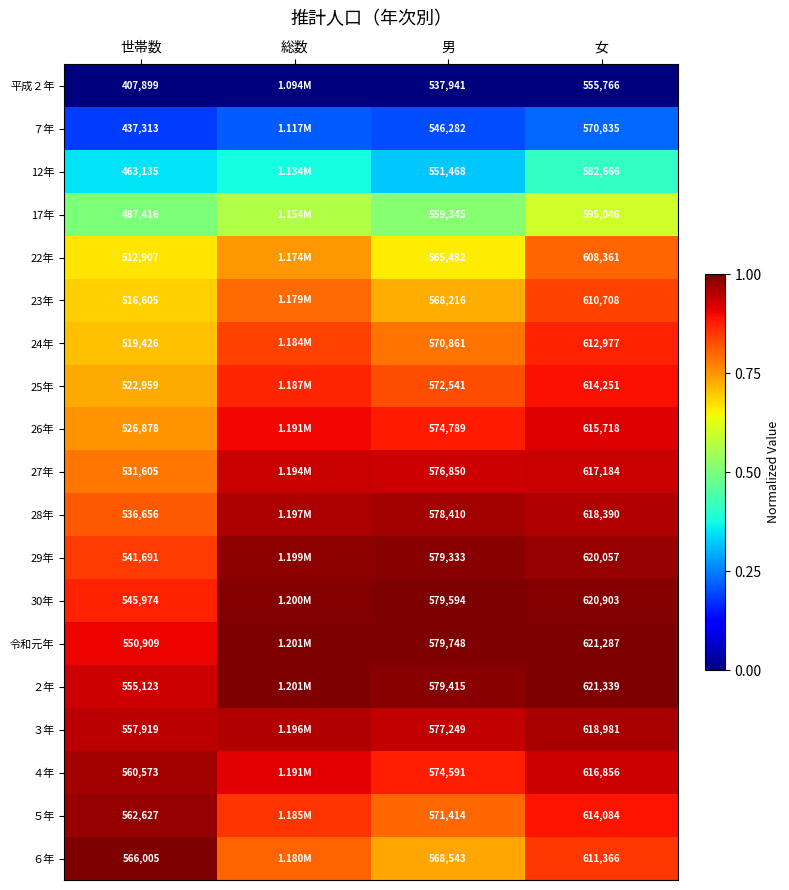

Is the value of 29年 at 世帯数 greater than the value of 30年 at 世帯数?

No